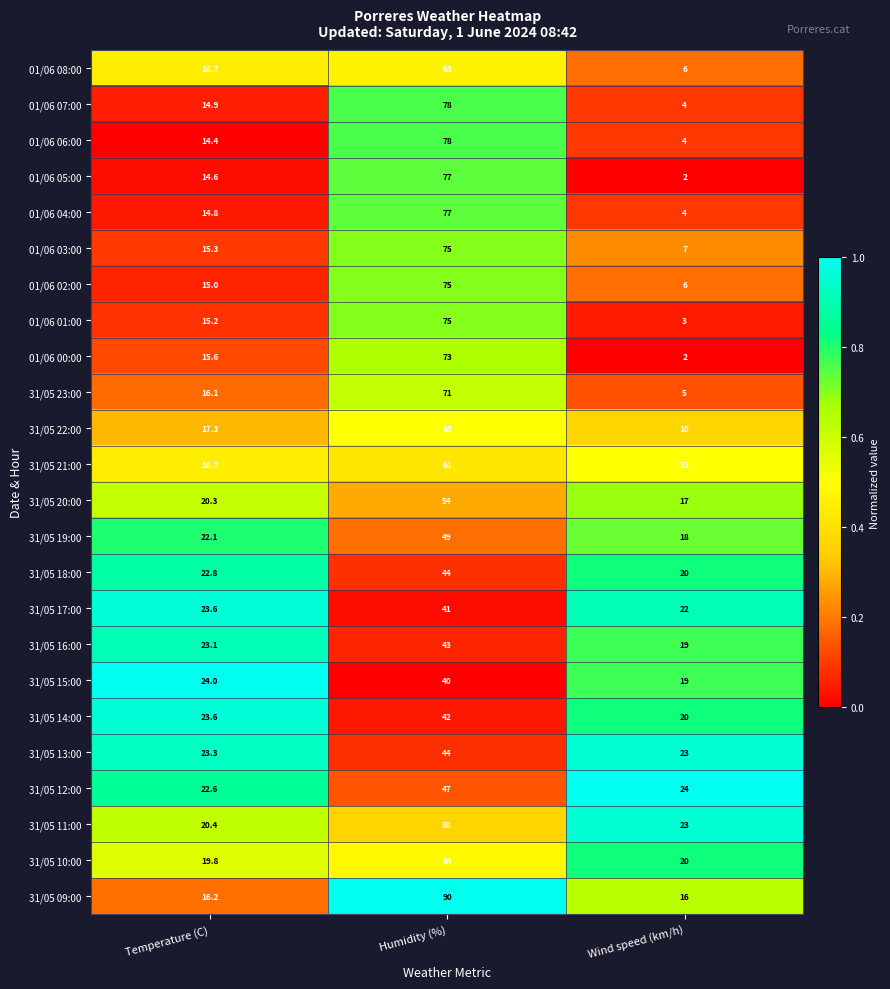

What is the sum of all 31/05 11:00 values?

101.4